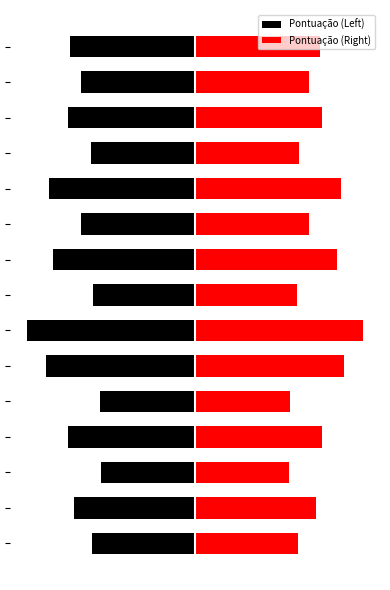

What is the sum of the Pontuação (Right) values at 5 and 1?

117.7